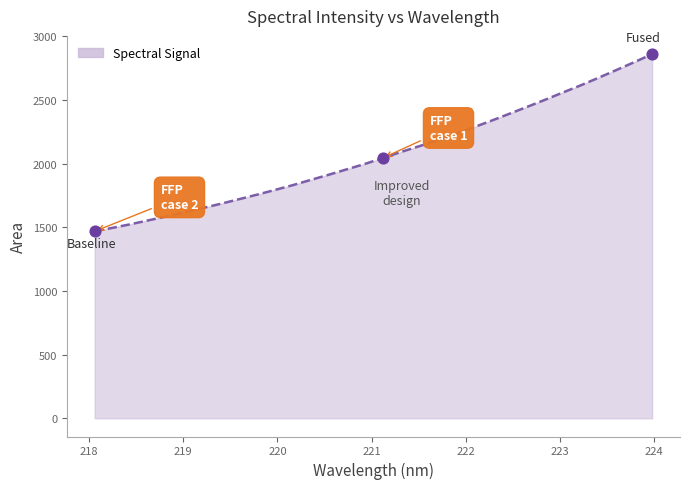

What is the greatest value displayed?

2861.2